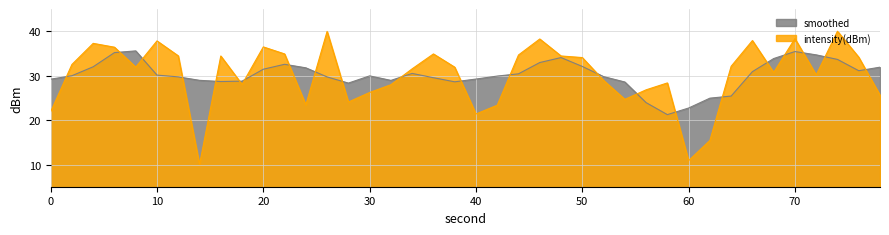

Which series has the widest spread of values?

intensity(dBm)